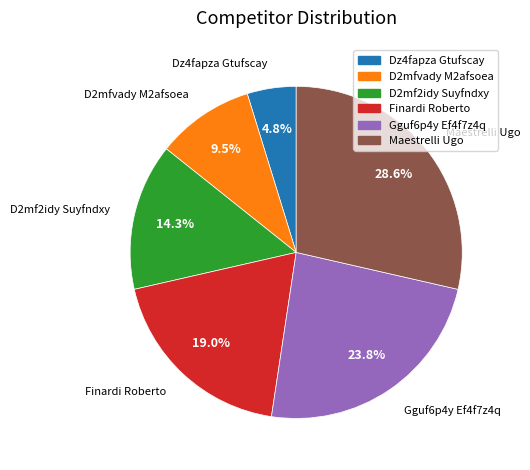

Combined, do Gguf6p4y Ef4f7z4q and Dz4fapza Gtufscay account for over 50%?

No